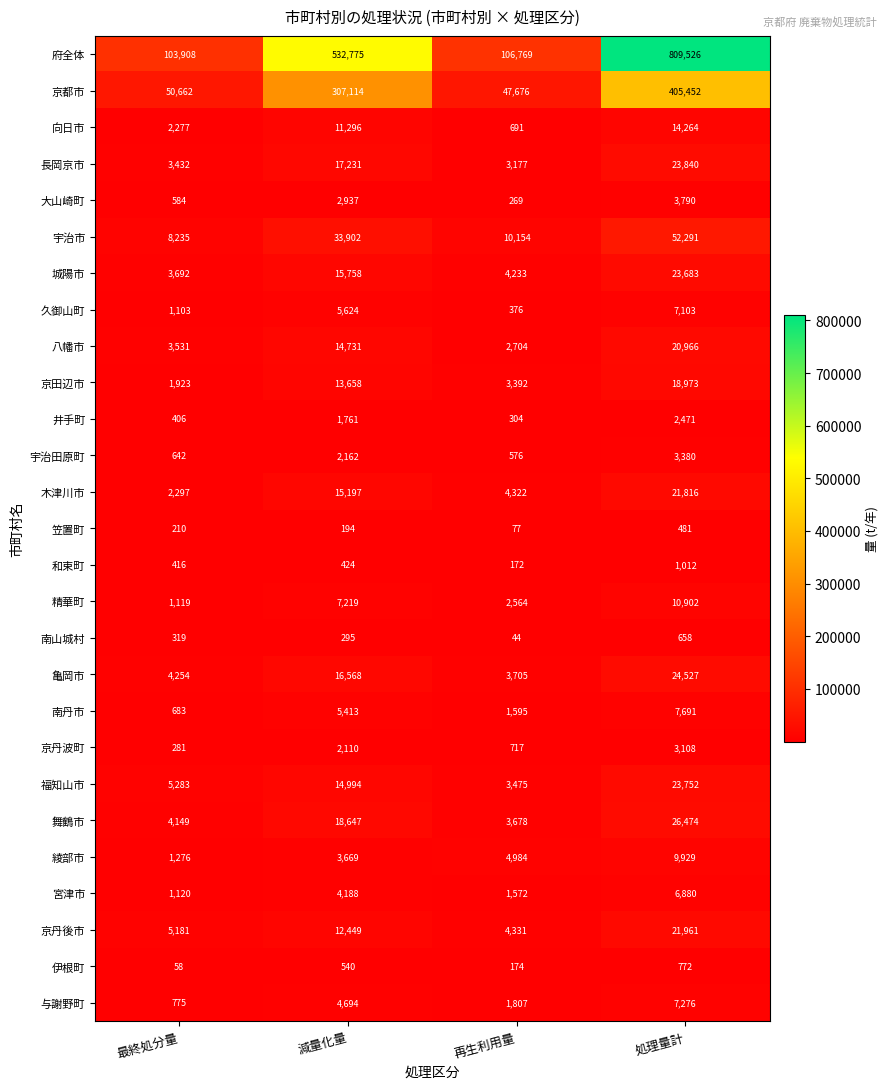

Which series has the largest total across all categories?

府全体